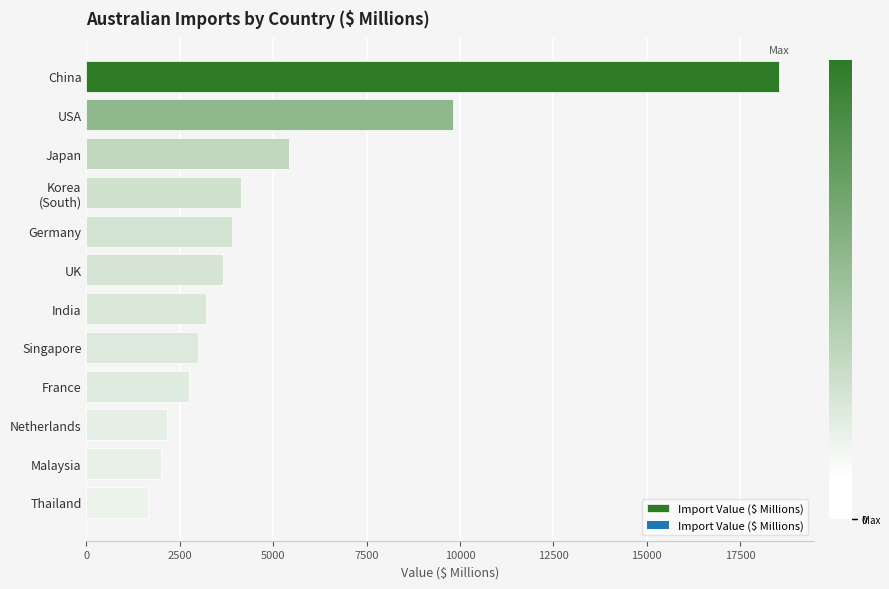

List the labels in order of value, smallest first.

Thailand, Malaysia, Netherlands, France, Singapore, India, UK, Germany, Korea
(South), Japan, USA, China